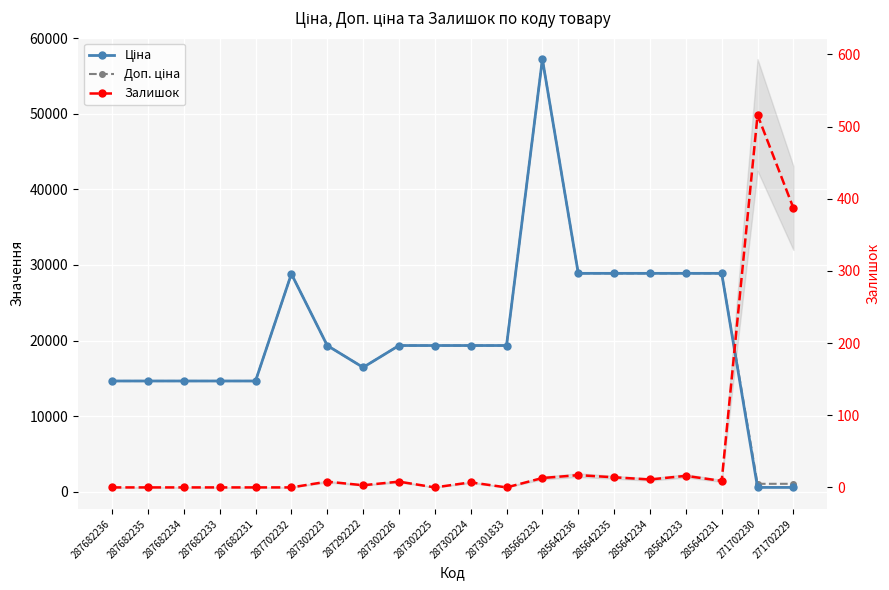

Reading right to left, transcribe all the data shown in this chart.

Ціна: 271702229=571.6	271702230=571.6	285642231=28890.3	285642233=28890.3	285642234=28890.3	285642235=28890.3	285642236=28890.3	285662232=57235.5	287301833=19343.1	287302224=19343.1	287302225=19343.1	287302226=19343.1	287292222=16448.2	287302223=19343.1	287702232=28821.8	287682231=14649.6	287682233=14649.6	287682234=14649.6	287682235=14649.6	287682236=14649.6
Доп. ціна: 271702229=1048.0	271702230=1048.0	285642231=28890.3	285642233=28890.3	285642234=28890.3	285642235=28890.3	285642236=28890.3	285662232=57235.5	287301833=19343.1	287302224=19343.1	287302225=19343.1	287302226=19343.1	287292222=16448.2	287302223=19343.1	287702232=28821.8	287682231=14649.6	287682233=14649.6	287682234=14649.6	287682235=14649.6	287682236=14649.6
Залишок: 271702229=387.0	271702230=516.0	285642231=9.0	285642233=16.0	285642234=11.0	285642235=14.0	285642236=17.0	285662232=13.0	287301833=0.0	287302224=7.0	287302225=0.0	287302226=8.0	287292222=3.0	287302223=8.0	287702232=0.0	287682231=0.0	287682233=0.0	287682234=0.0	287682235=0.0	287682236=0.0